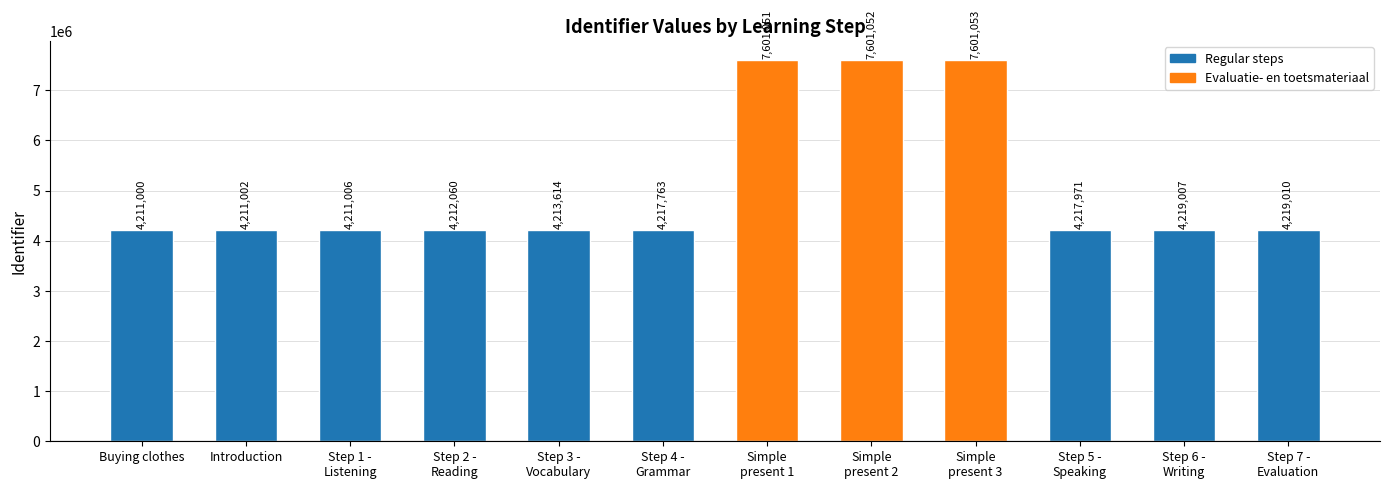

Approximately how many times larger is the value at Introduction compared to Step 1 -
Listening?

1.0